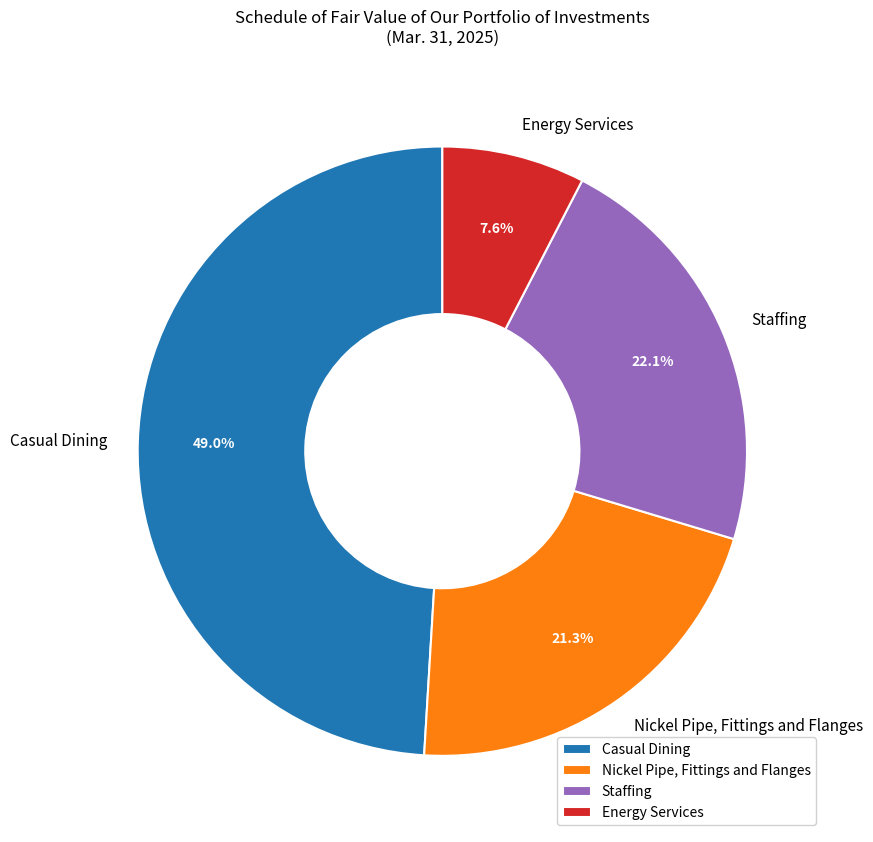

Is there any slice that represents more than half of the pie?

No